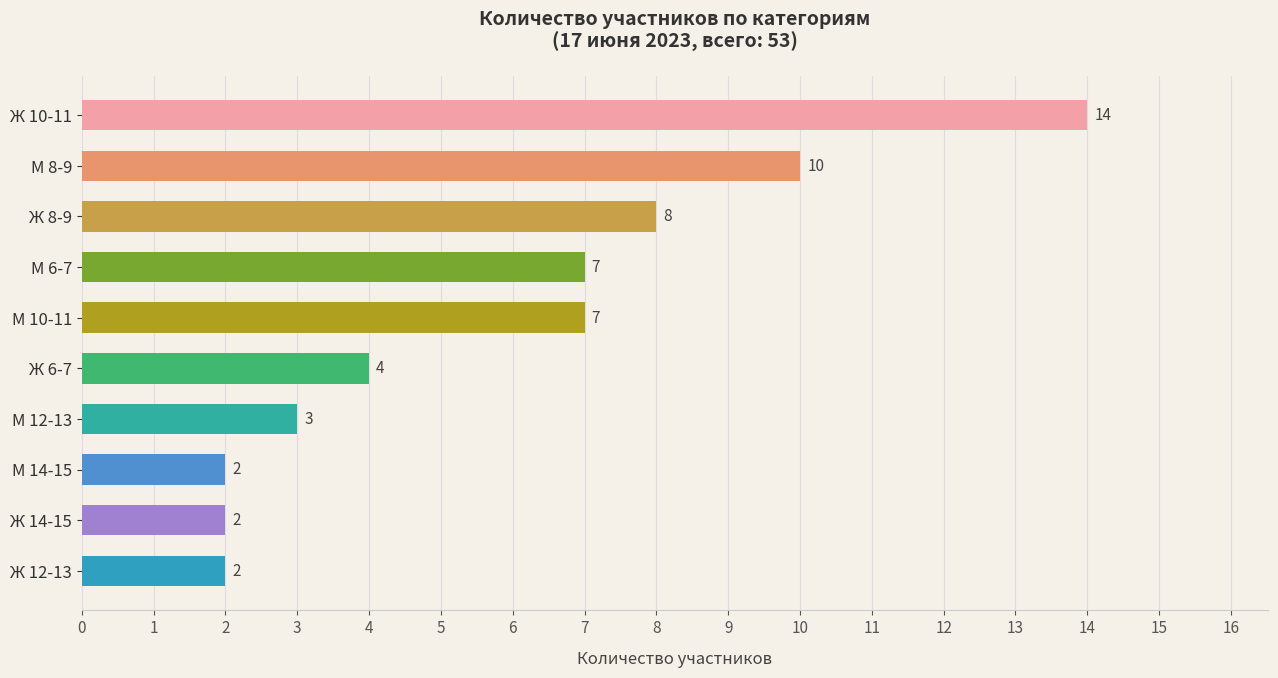

What is the sum of all values?

59